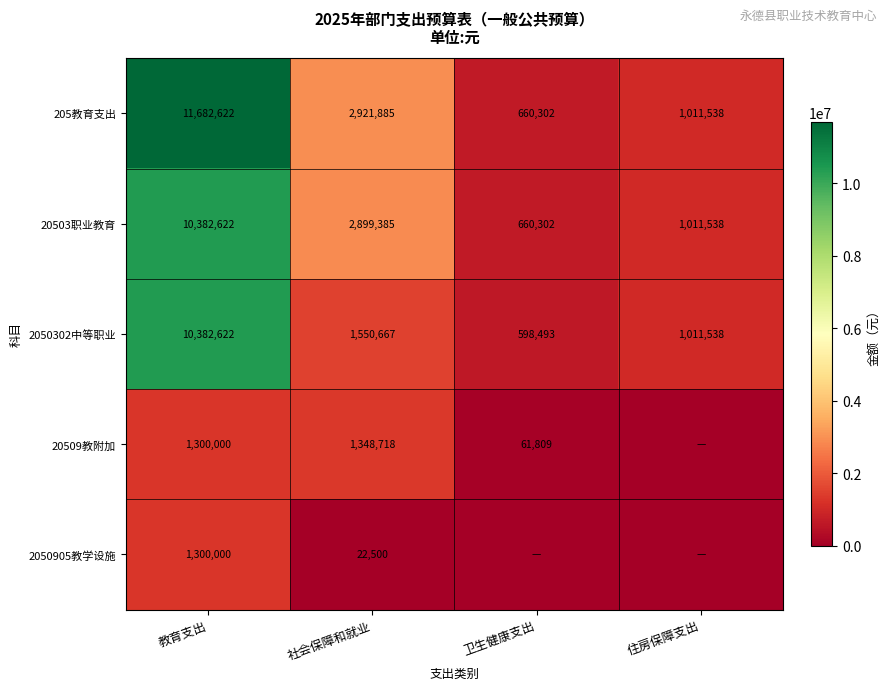

Where is 20503职业教育 nearest to the value 5521462?

社会保障和就业